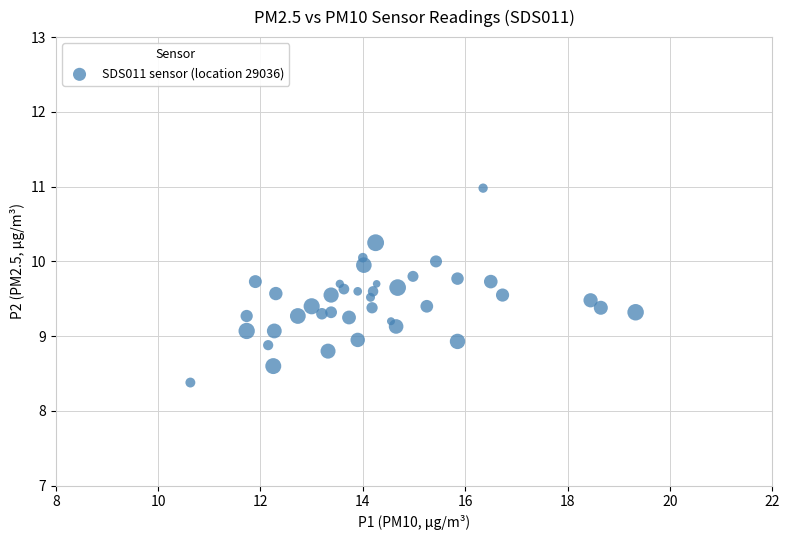

What is the range of X values (max minus min)?

8.7